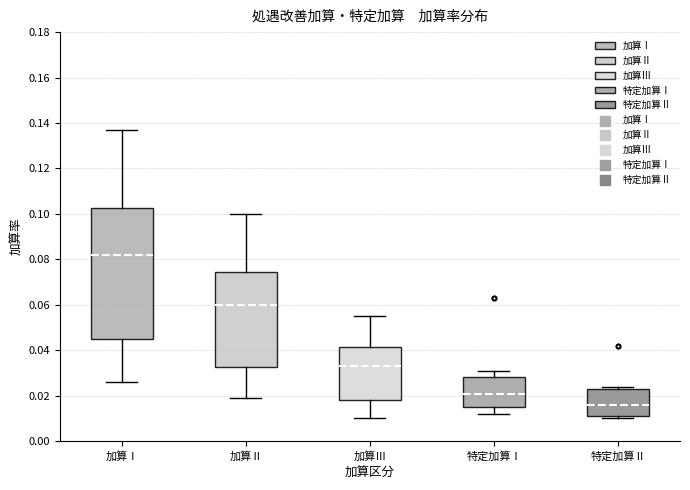

Where is the lower edge of the box for 加算Ⅰ on the y-axis? The values are not printed on the chart, so give them approximately, as read against the axis.

0.046